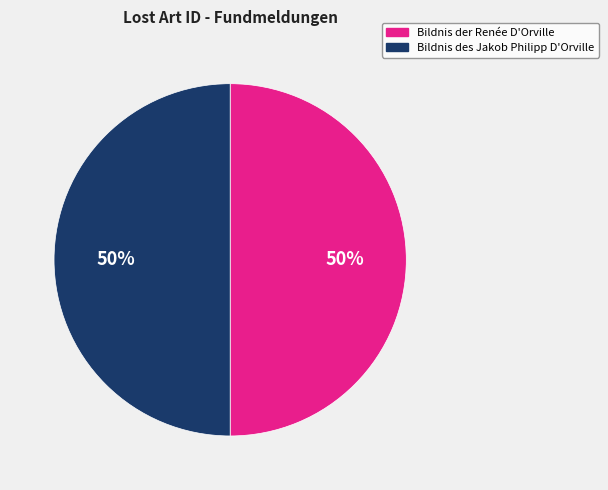

Approximately how many times larger is the value at Bildnis des Jakob Philipp D'Orville compared to Bildnis der Renée D'Orville?

1.0